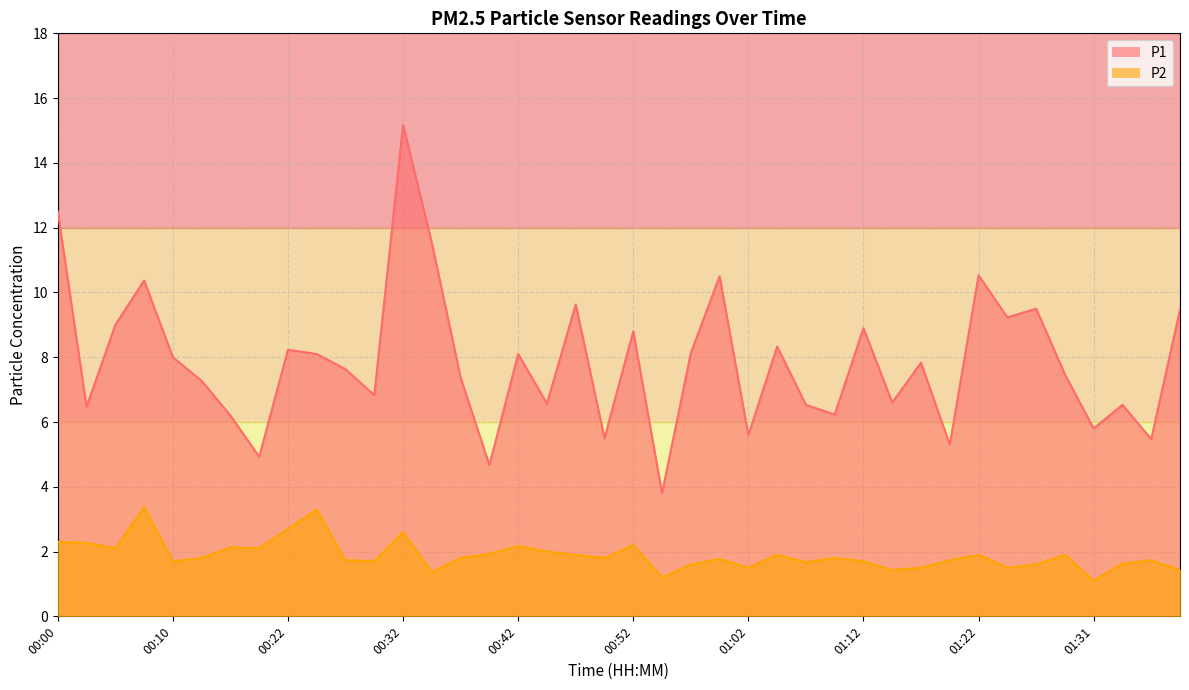

Does the chart display data point markers on the line(s)?

No